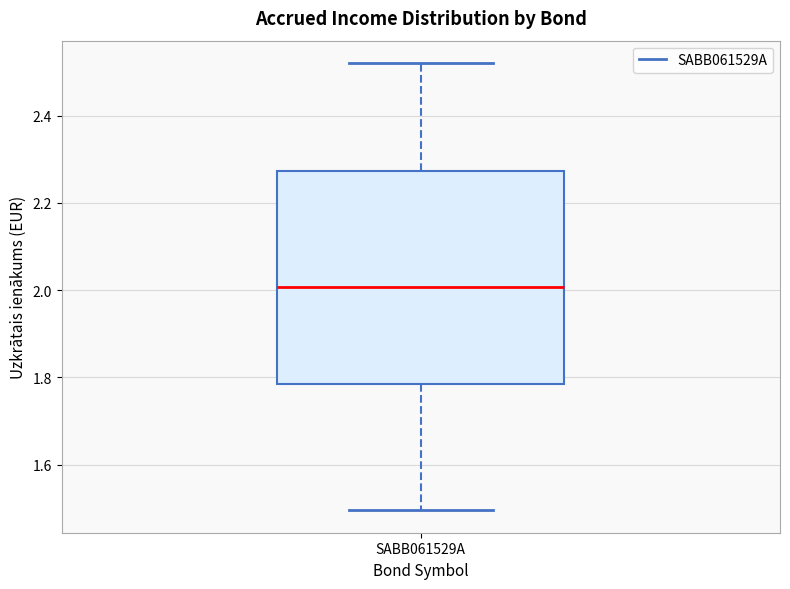

Transcribe this box plot: give where the median line is, the range the box spans, and where the two whiskers end, as read against the y-axis. The values are not printed on the chart, so give them approximately, as read against the axis.

median 2.00, box 1.78 to 2.28, whiskers 1.50 to 2.52